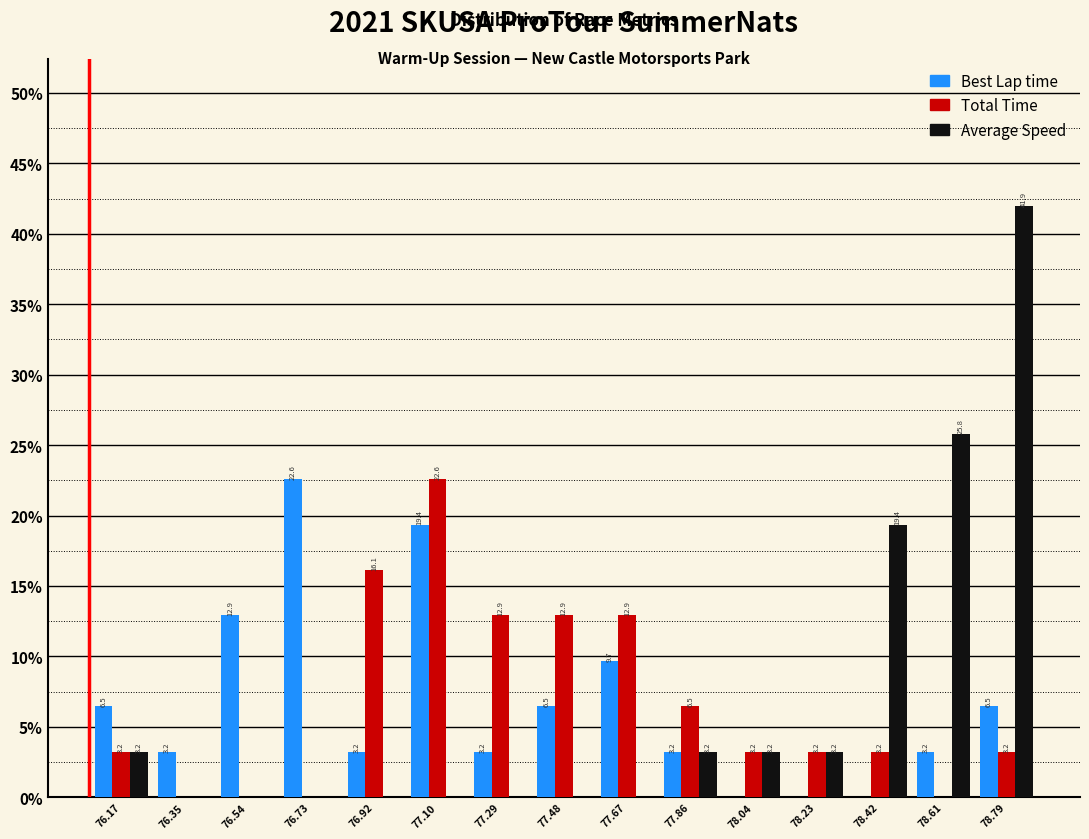

Reading right to left, transcribe all the data shown in this chart.

Best Lap time: 78.79=6.5	78.61=3.2	78.42=0.0	78.23=0.0	78.04=0.0	77.86=3.2	77.67=9.7	77.48=6.5	77.29=3.2	77.10=19.4	76.92=3.2	76.73=22.6	76.54=12.9	76.35=3.2	76.17=6.5
Total Time: 78.79=3.2	78.61=0.0	78.42=3.2	78.23=3.2	78.04=3.2	77.86=6.5	77.67=12.9	77.48=12.9	77.29=12.9	77.10=22.6	76.92=16.1	76.73=0.0	76.54=0.0	76.35=0.0	76.17=3.2
Average Speed: 78.79=41.9	78.61=25.8	78.42=19.4	78.23=3.2	78.04=3.2	77.86=3.2	77.67=0.0	77.48=0.0	77.29=0.0	77.10=0.0	76.92=0.0	76.73=0.0	76.54=0.0	76.35=0.0	76.17=3.2